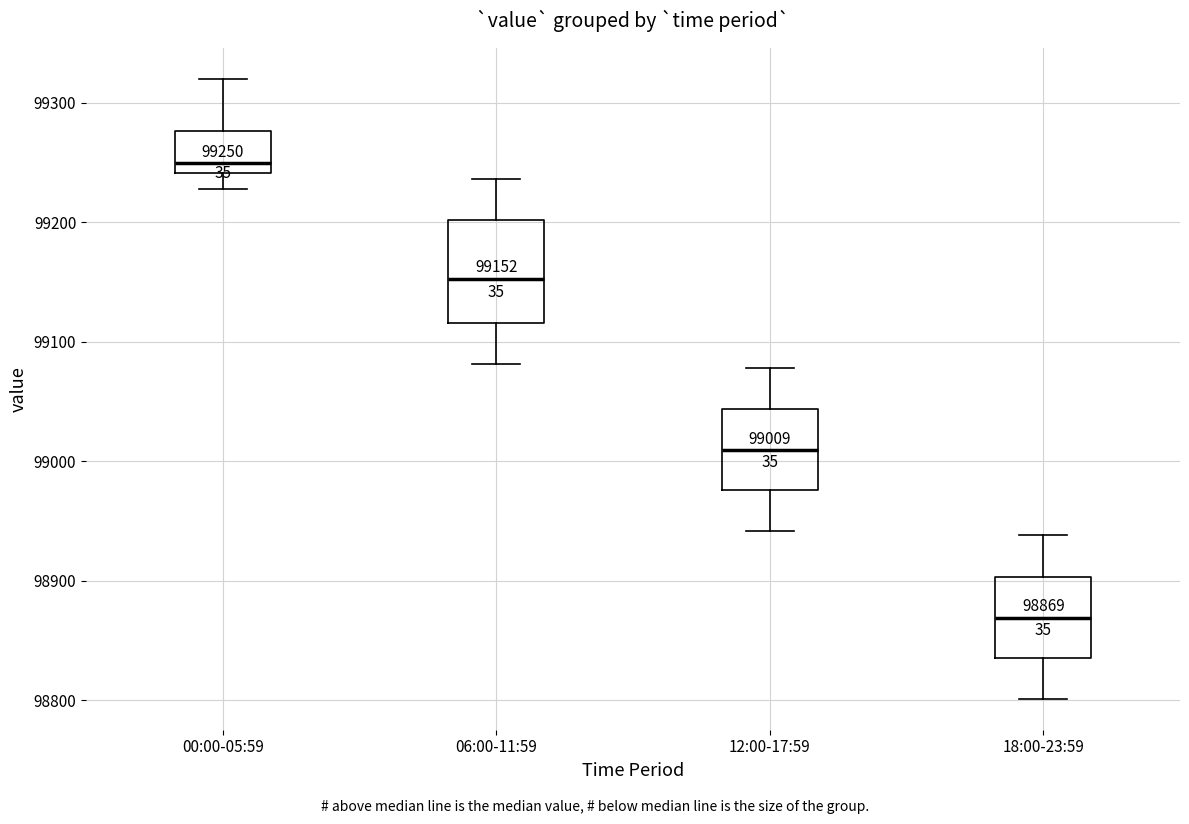

Which box has the lowest median line?

18:00-23:59